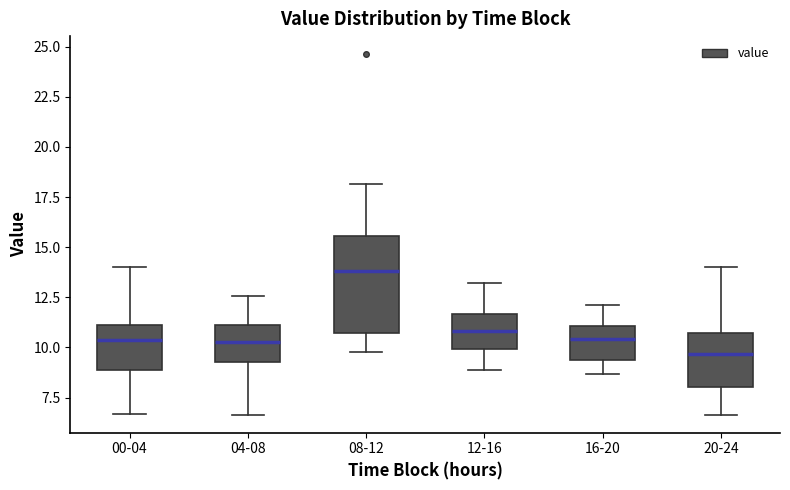

Reading left to right, read every box against the y-axis: the position of its median line, the range the box covers, and the ends of its whiskers. The values are not printed on the chart, so give them approximately, as read against the axis.

00-04: median 10.5, box 9.0 to 11.0, whiskers 6.5 to 14.0
04-08: median 10.5, box 9.5 to 11.0, whiskers 6.5 to 12.5
08-12: median 14.0, box 10.5 to 15.5, whiskers 10.0 to 18.0
12-16: median 11.0, box 10.0 to 11.5, whiskers 9.0 to 13.0
16-20: median 10.5, box 9.5 to 11.0, whiskers 8.5 to 12.0
20-24: median 9.5, box 8.0 to 10.5, whiskers 6.5 to 14.0